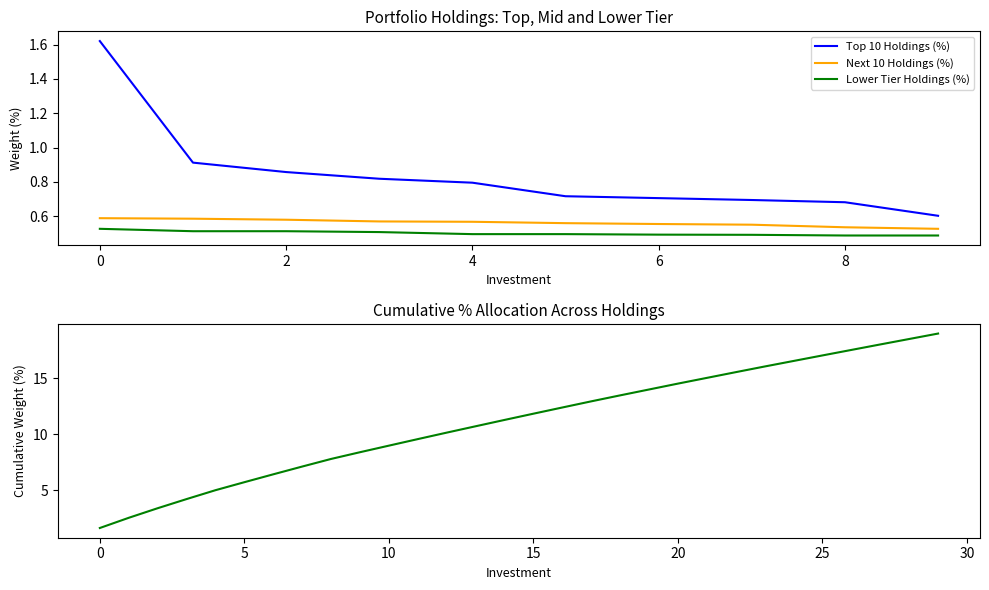

What is the average value of the Top 10 Holdings (%) series?

0.8